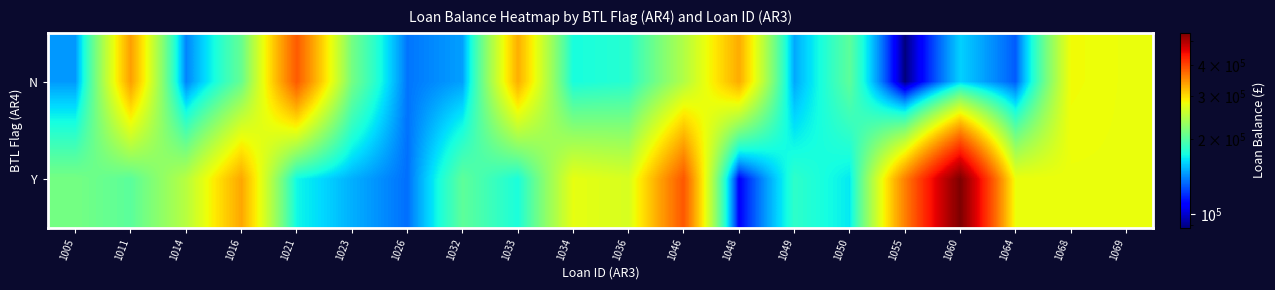

What is the total value across all series at 1016?

538968